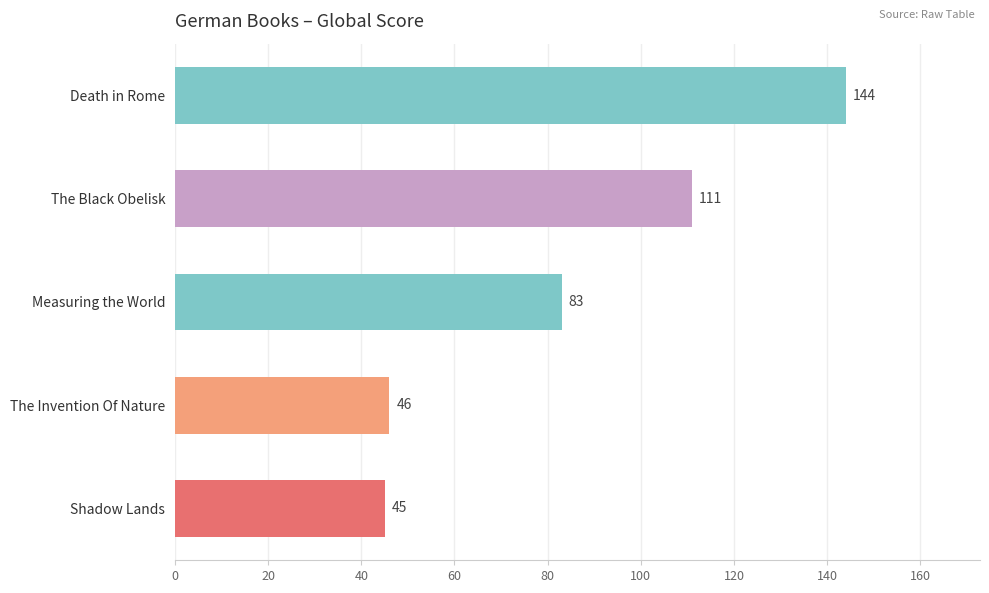

What is the average value?

86